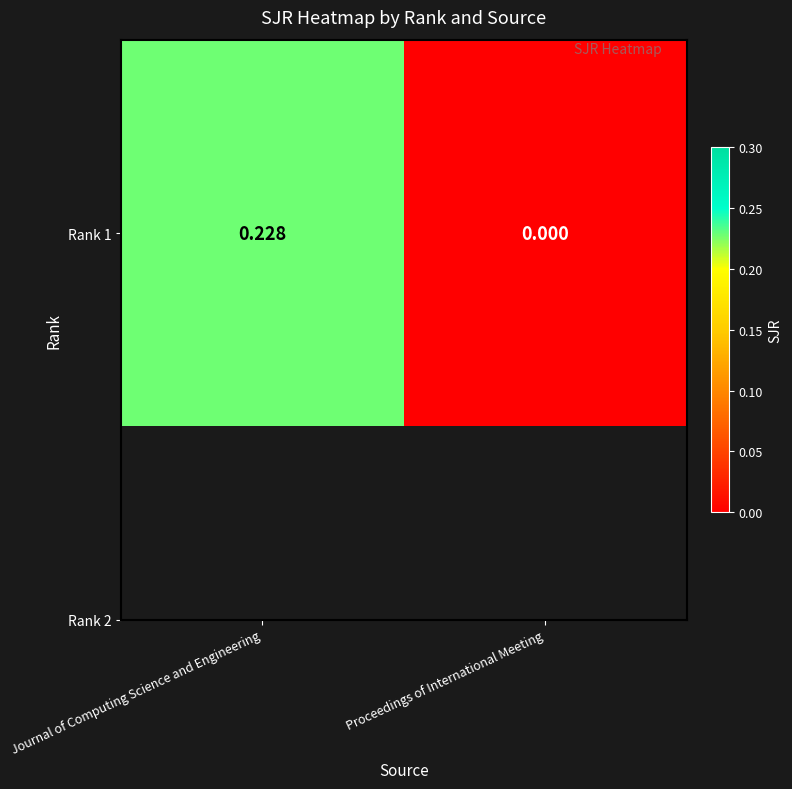

Rank the categories by value from highest to lowest.

Journal of Computing Science and Engineering, Proceedings of International Meeting